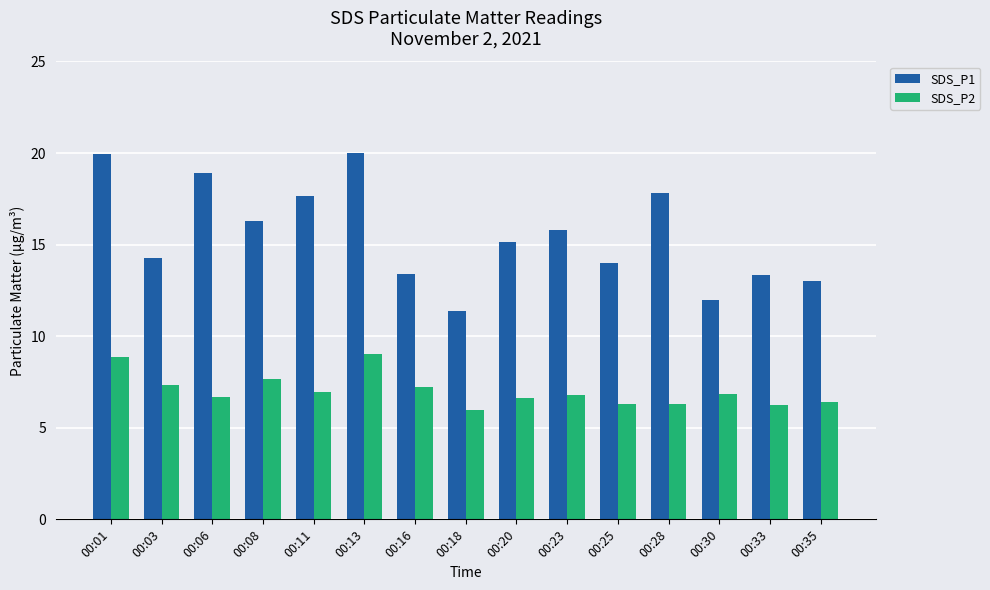

What is the difference between the second highest and minimum values in the SDS_P2 series?

2.9